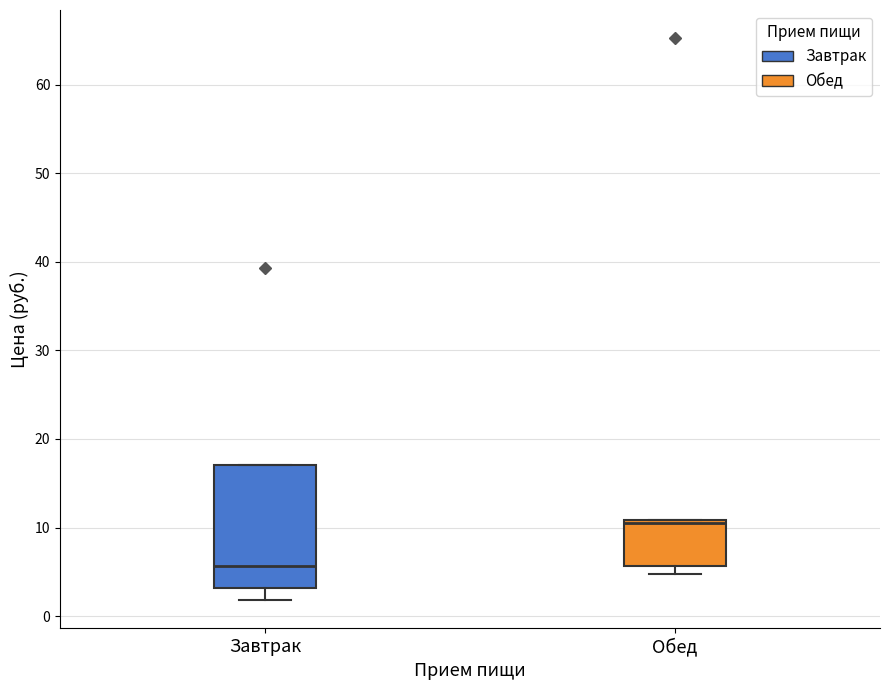

Where is the lower edge of the box for Обед on the y-axis? The values are not printed on the chart, so give them approximately, as read against the axis.

6